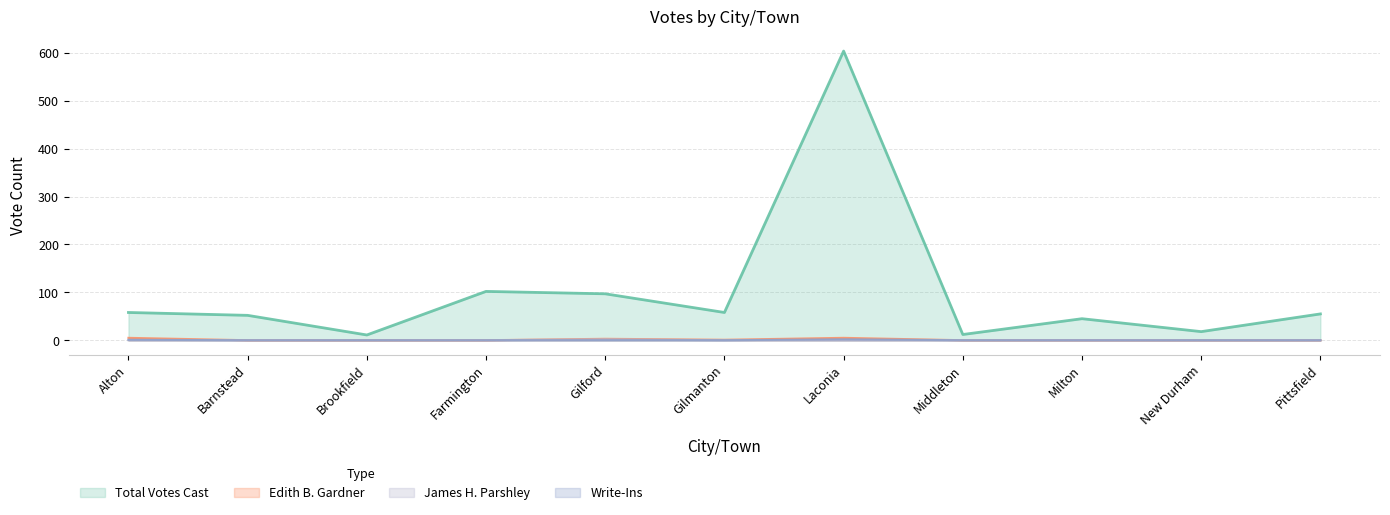

How many distinct data groups are displayed?

4